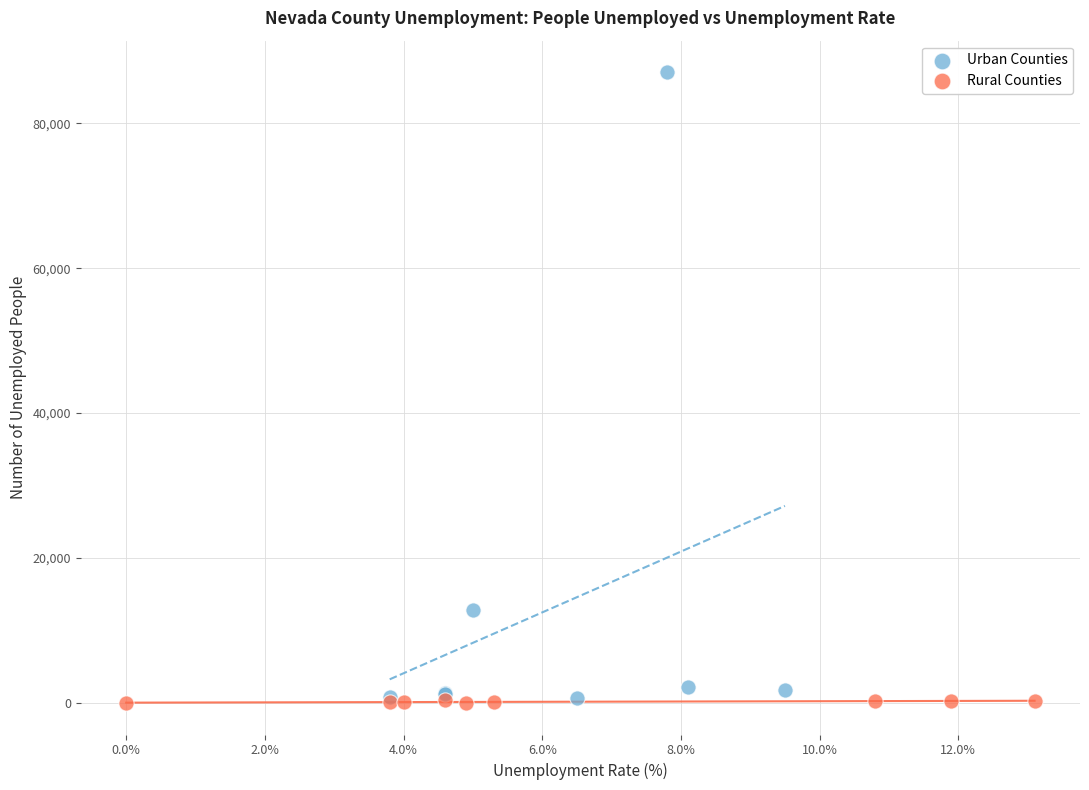

Which series has the widest spread of Y values?

Urban Counties